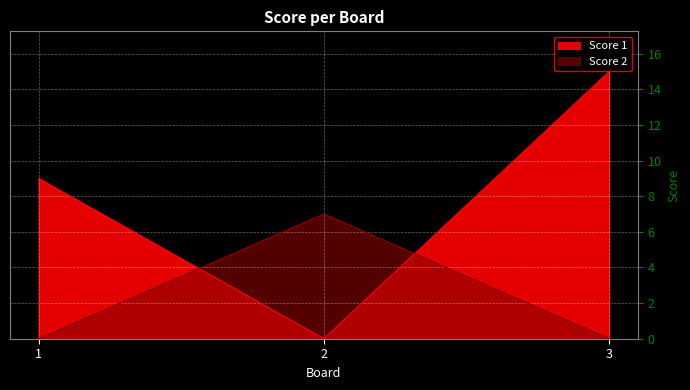

How many lines are shown in the chart?

2